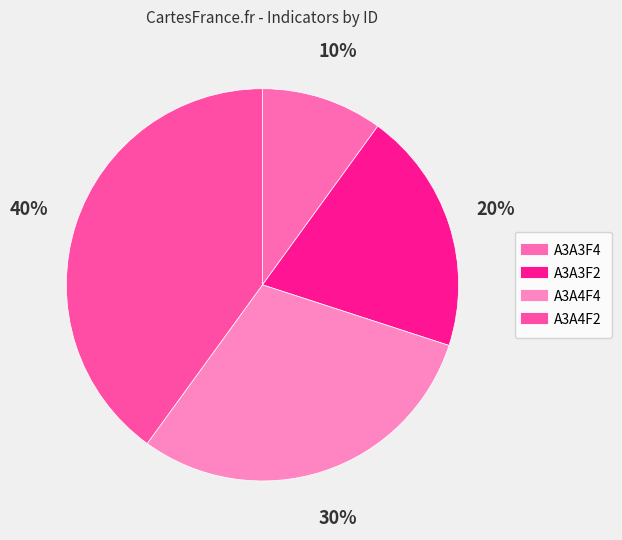

Combined, do A3A4F2 and A3A3F4 account for over 50%?

No